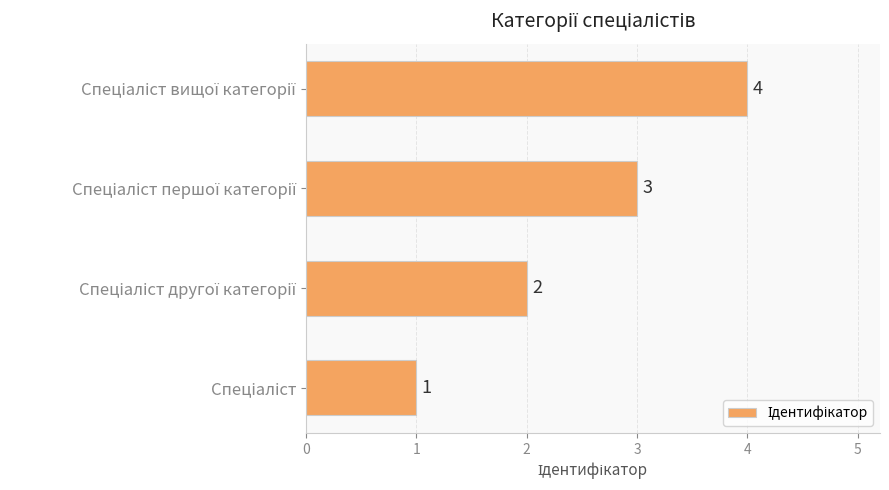

What is the sum of all values?

10